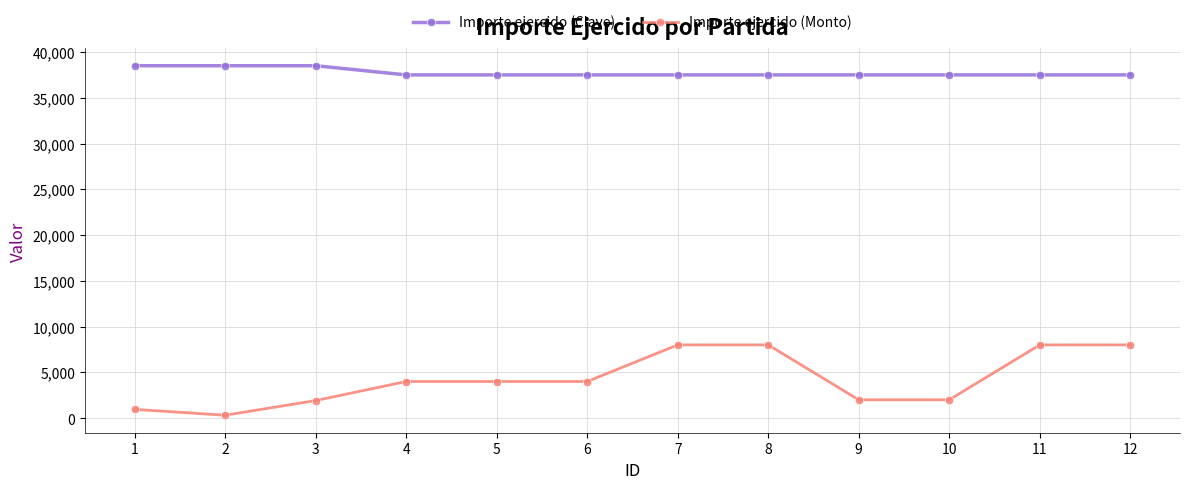

Which series has the largest total across all categories?

Importe ejercido (Clave)